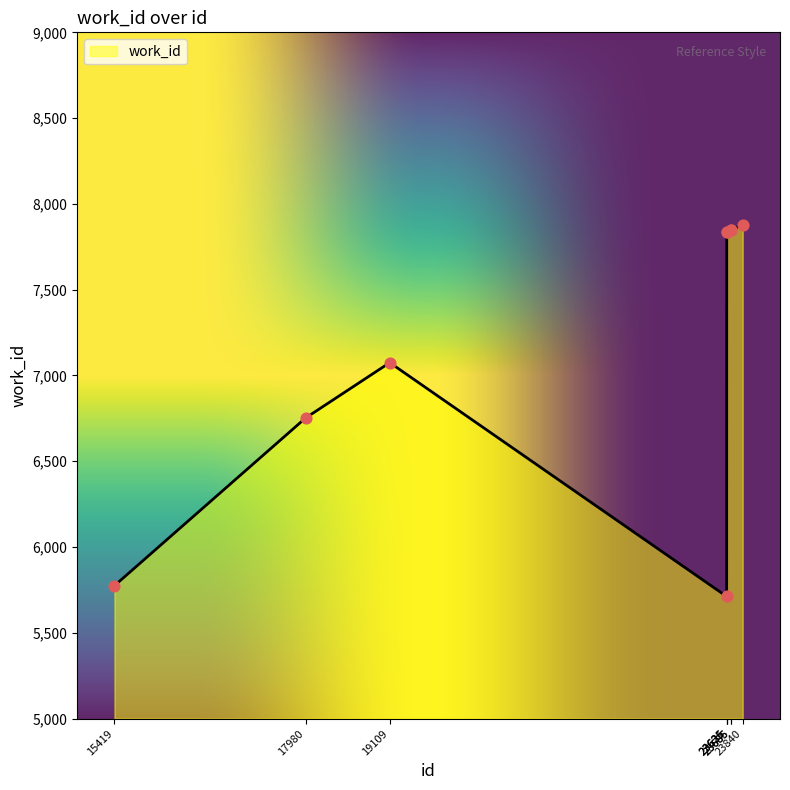

Approximately how many times larger is the value at 23686 compared to 23840?

1.0